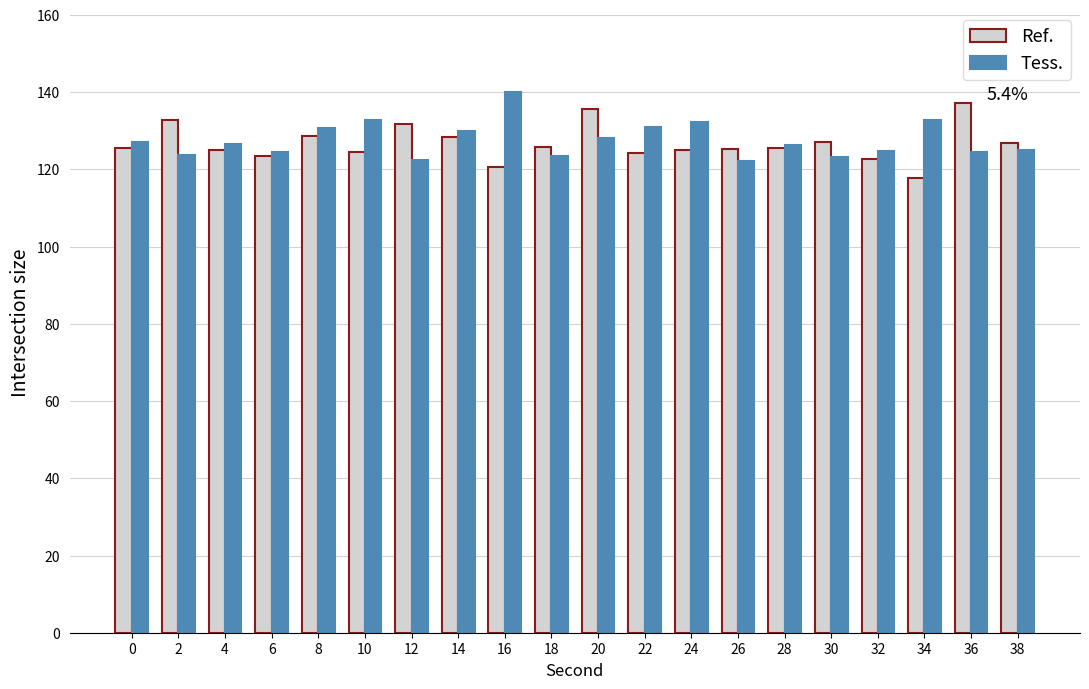

Read the Tess. value at 10.

132.7